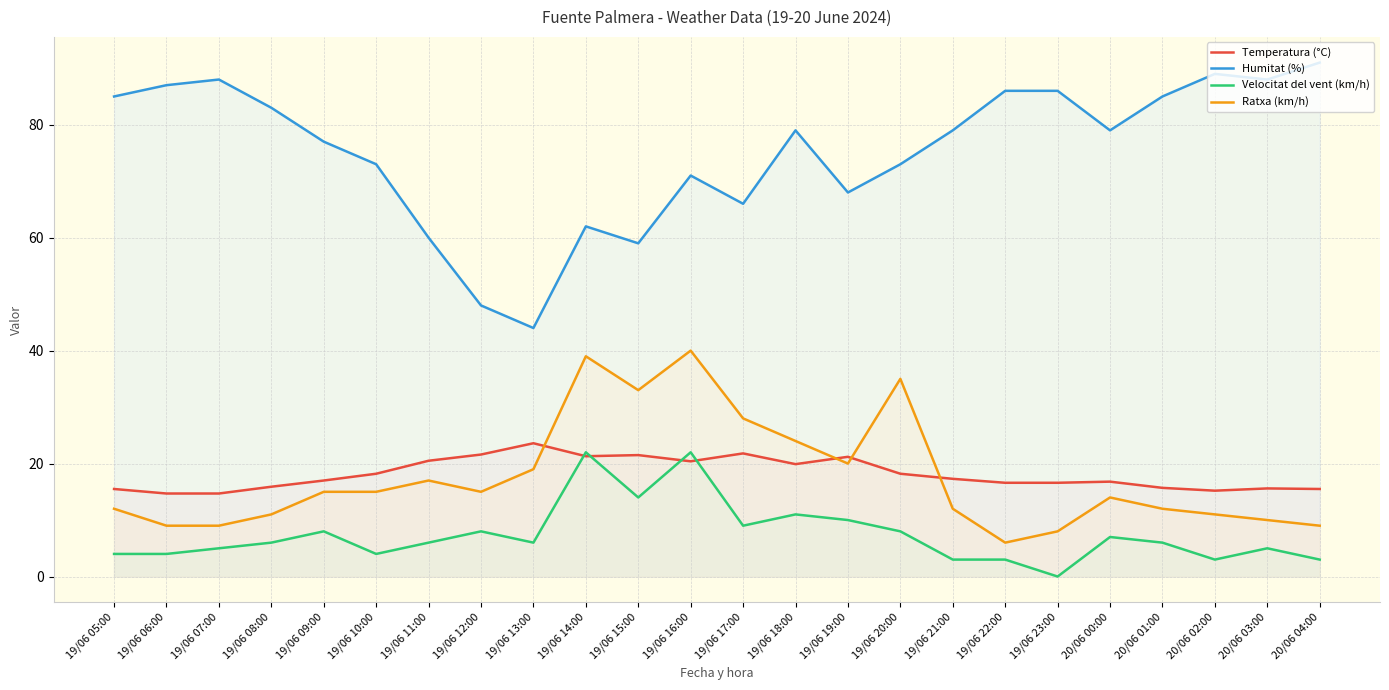

What is the label of the 18th point from the left?

19/06 22:00